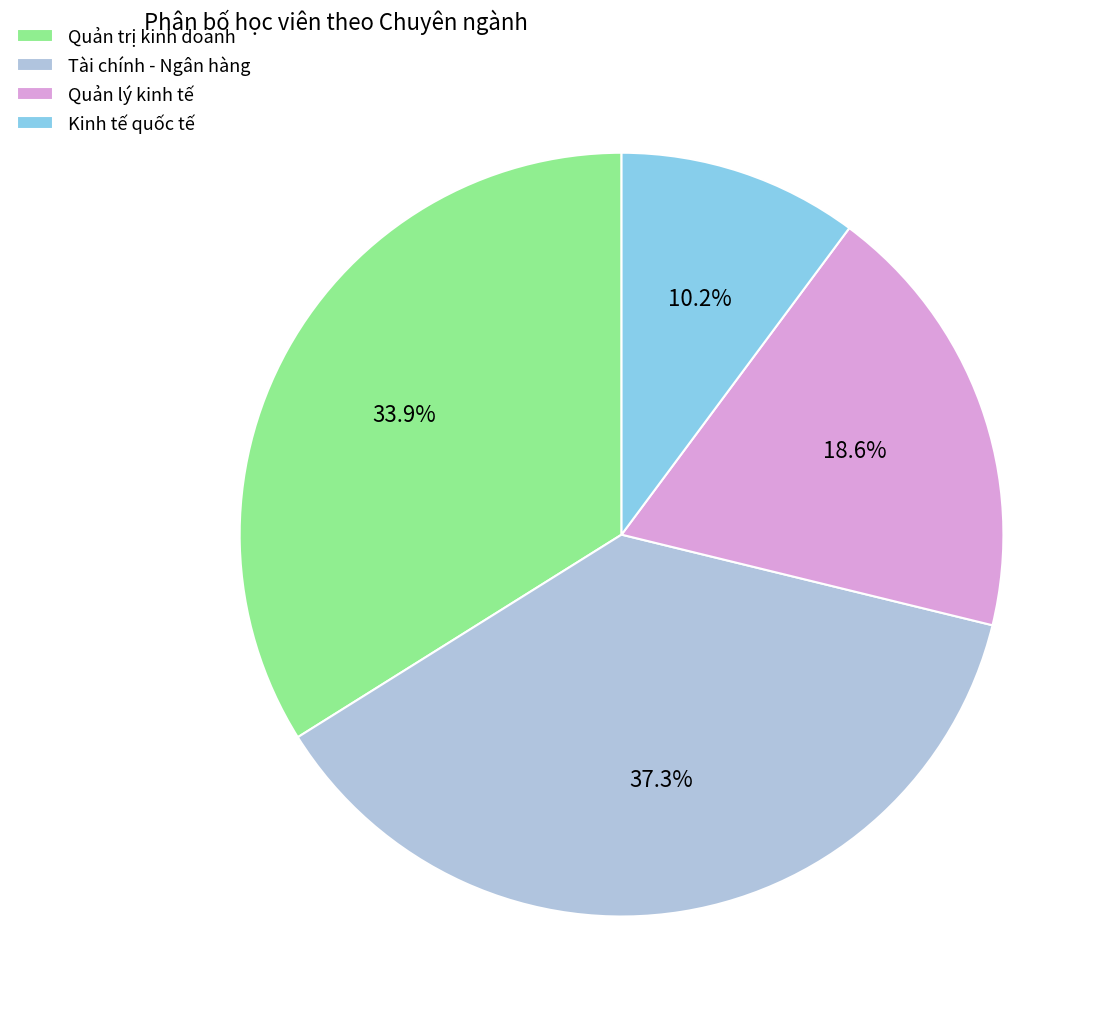

Is there any slice that represents more than half of the pie?

No